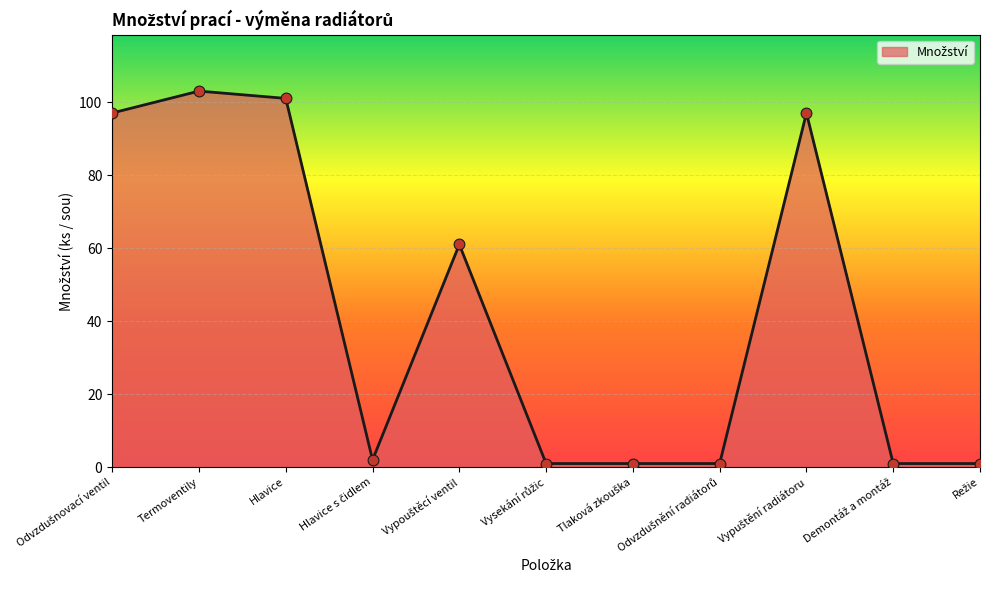

What is the difference between the maximum and minimum values?

102